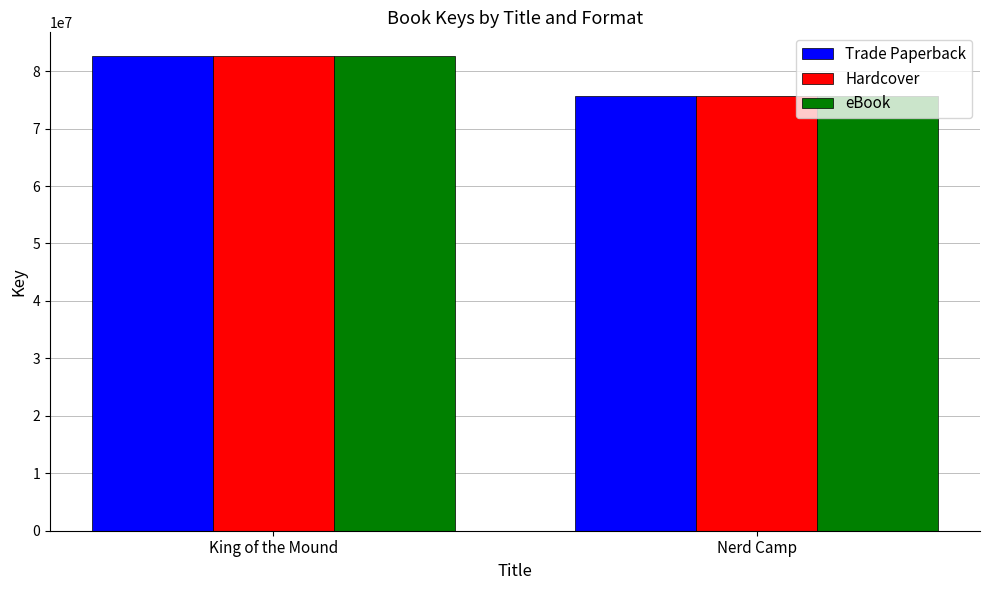

What is the difference between the eBook values at Nerd Camp and King of the Mound?

6994241